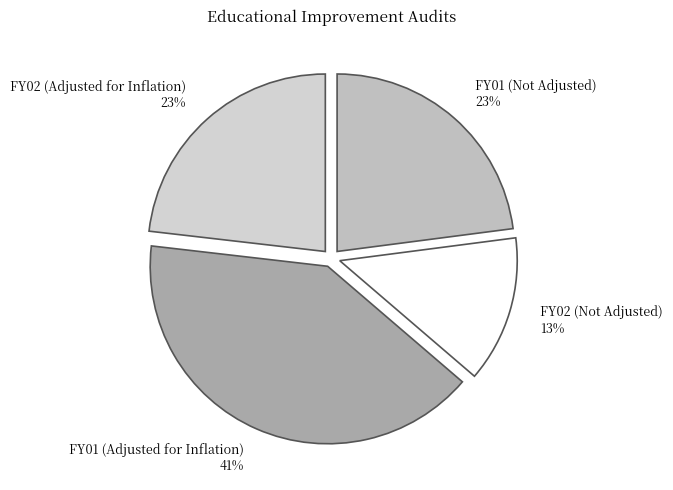

How many segments does this pie chart have?

4